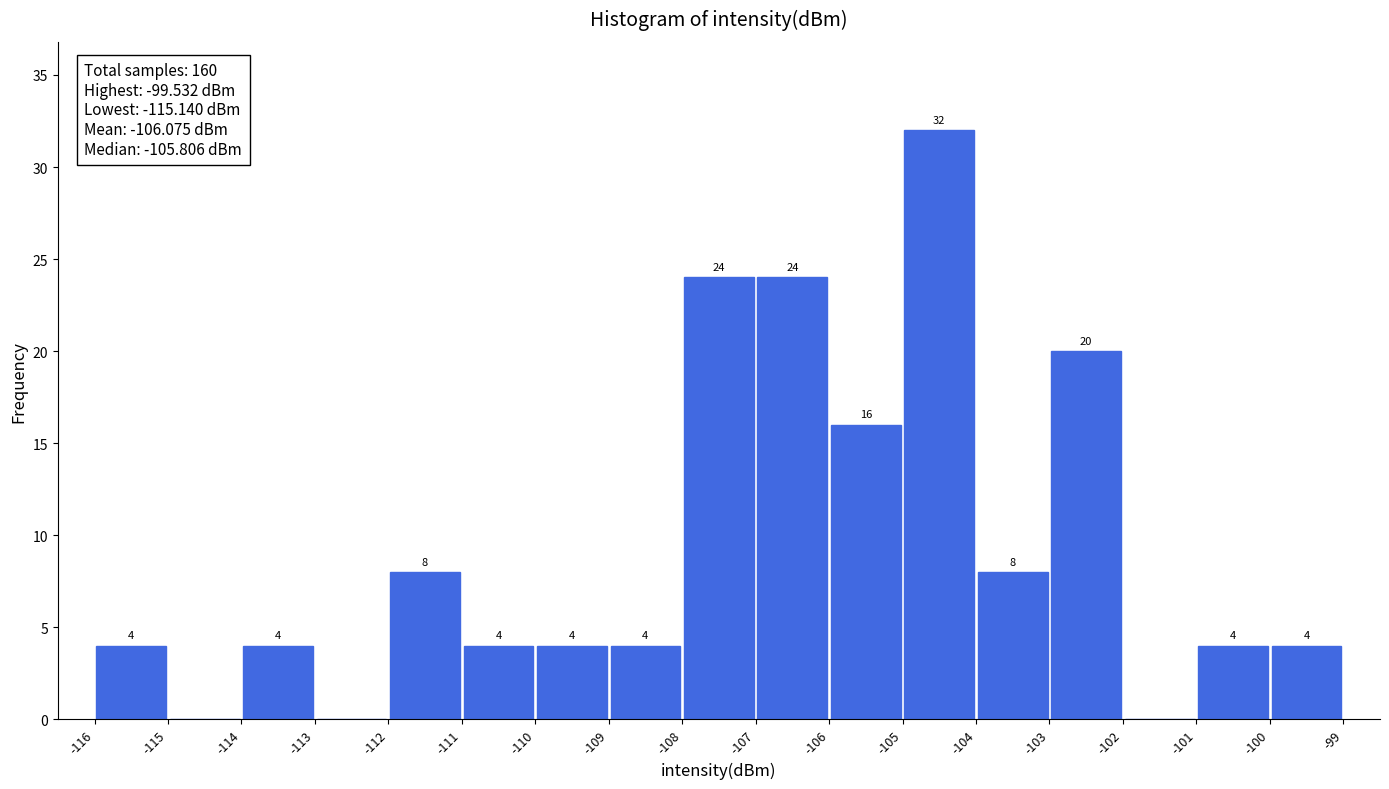

Over which range of the x-axis is the bar tallest?

-105 to -104